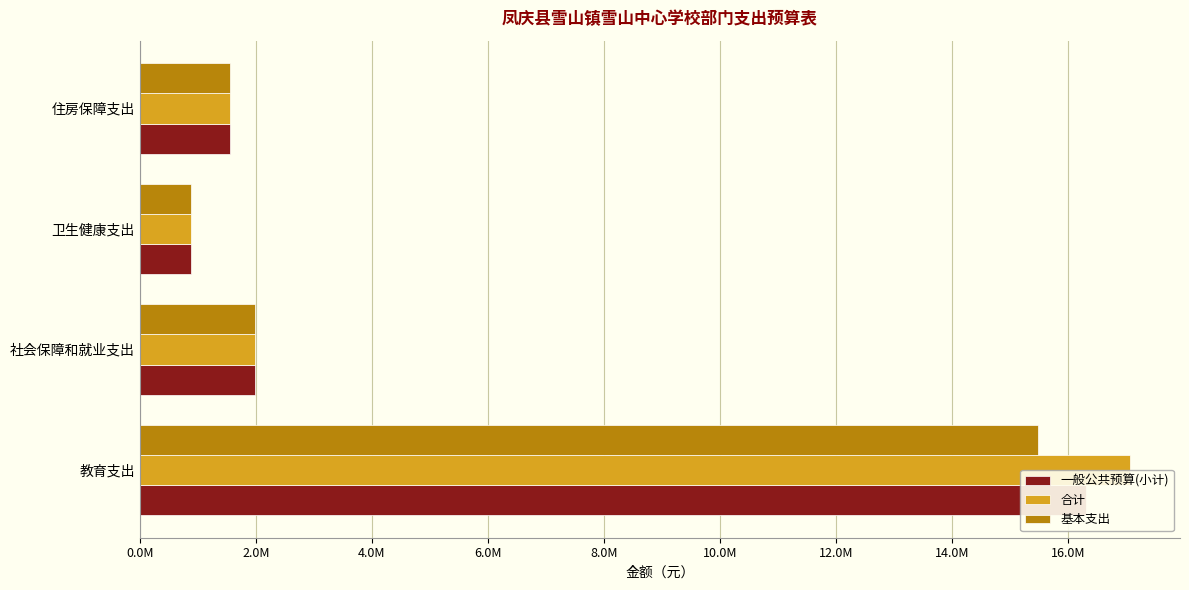

How many bars are there in each group?

3